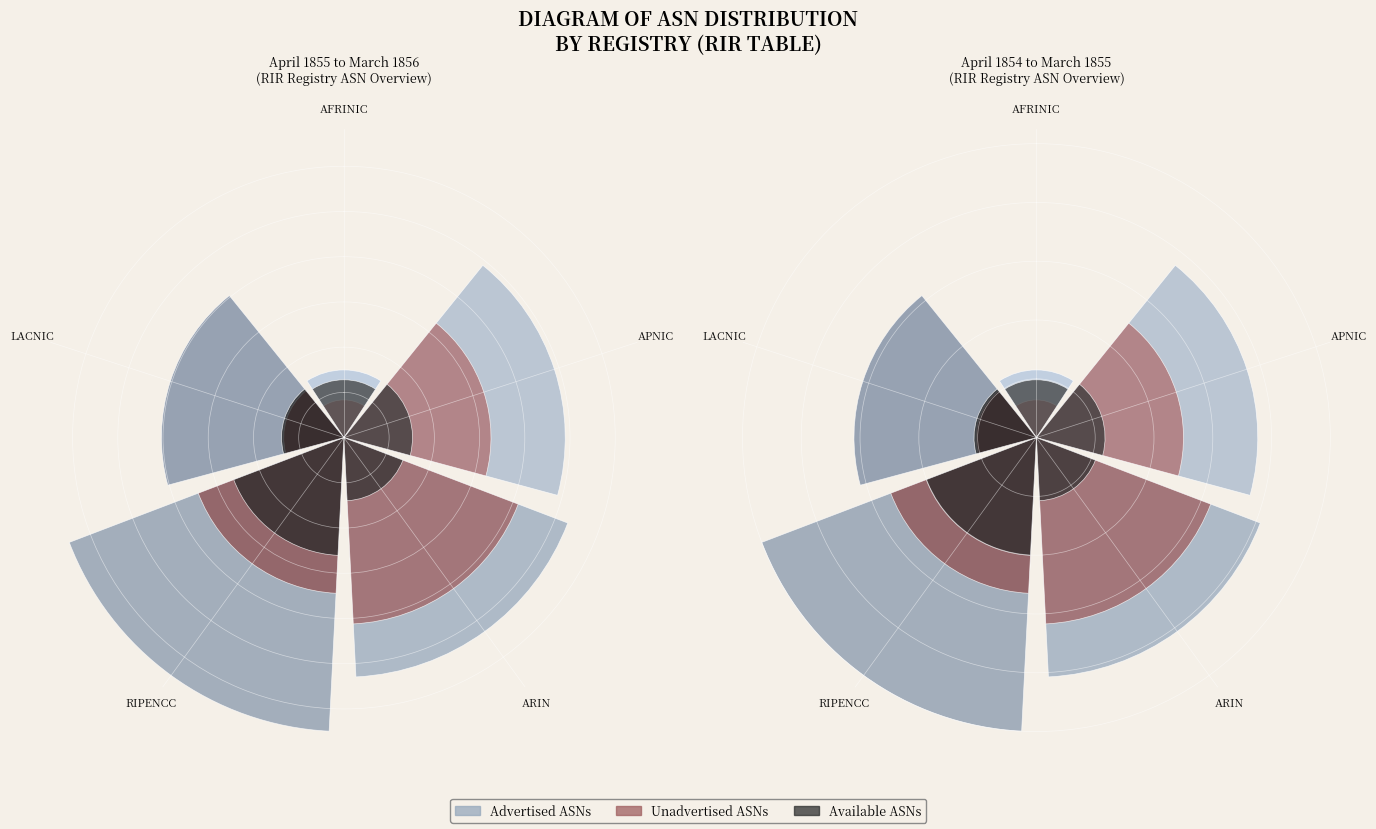

Does ripencc account for over 50% of the chart?

No